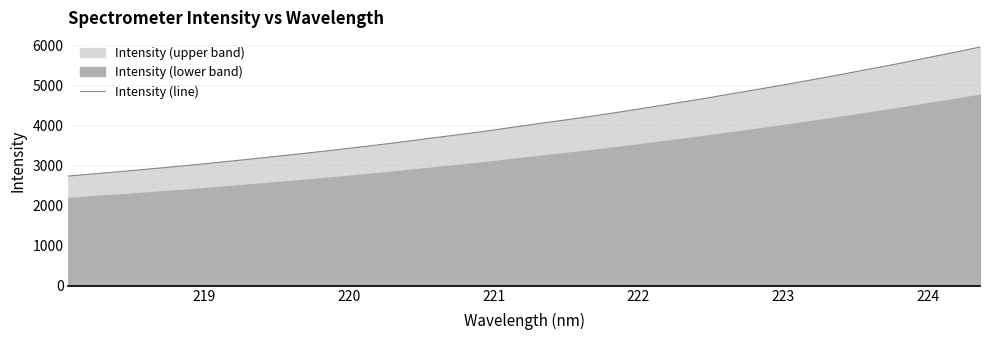

What is the lowest value of the Intensity (line) series?

2733.6